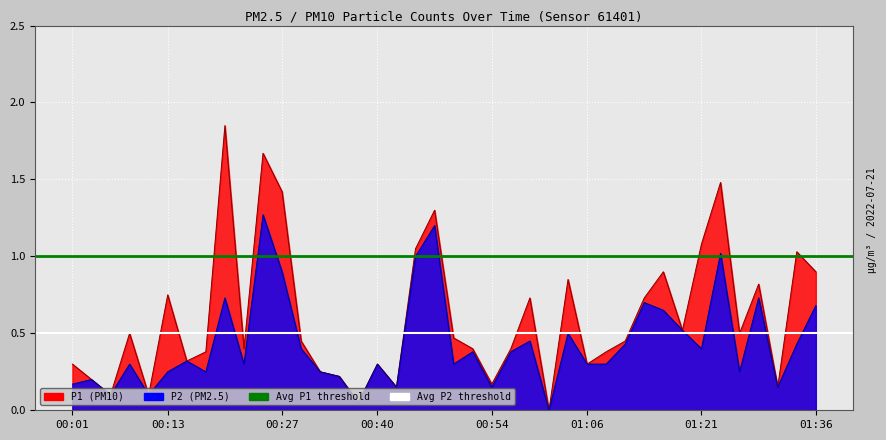

At which label is Avg P1 threshold closest to 1?

00:01